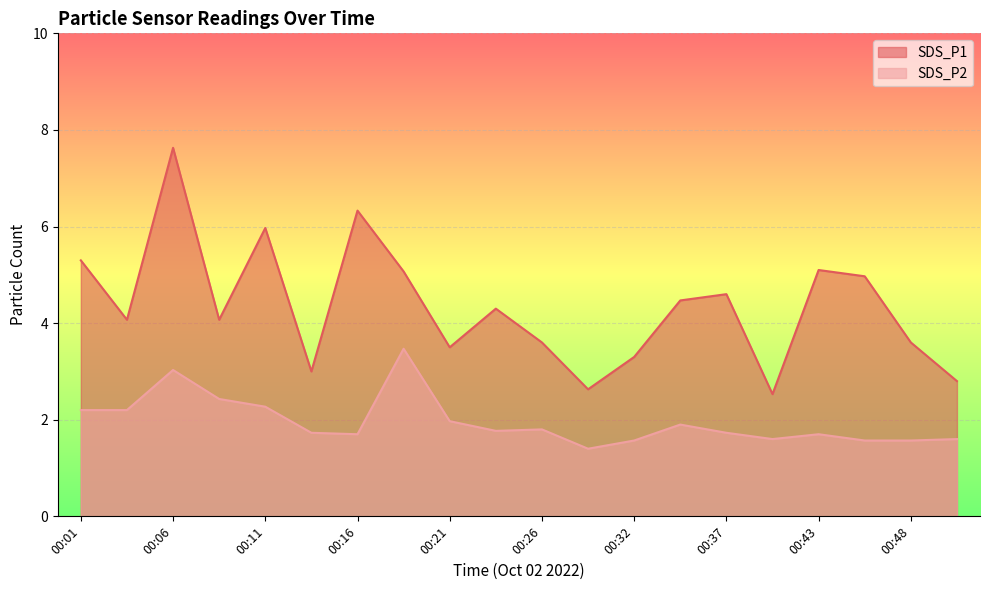

Rank the series by their average value, from highest to lowest.

SDS_P1, SDS_P2